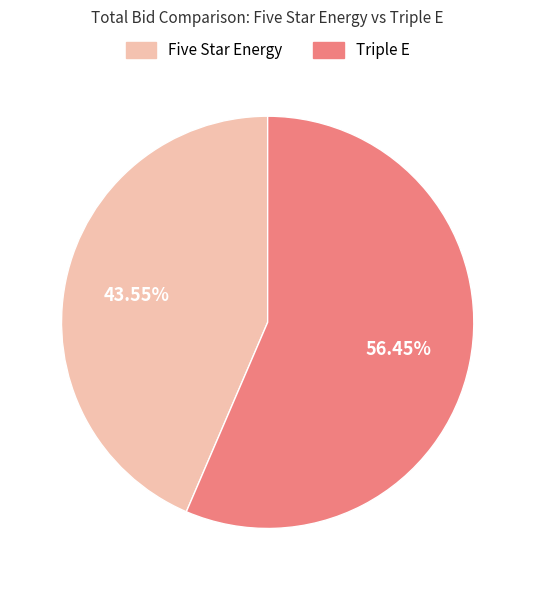

To the nearest percent, what is the average slice percentage?

50%